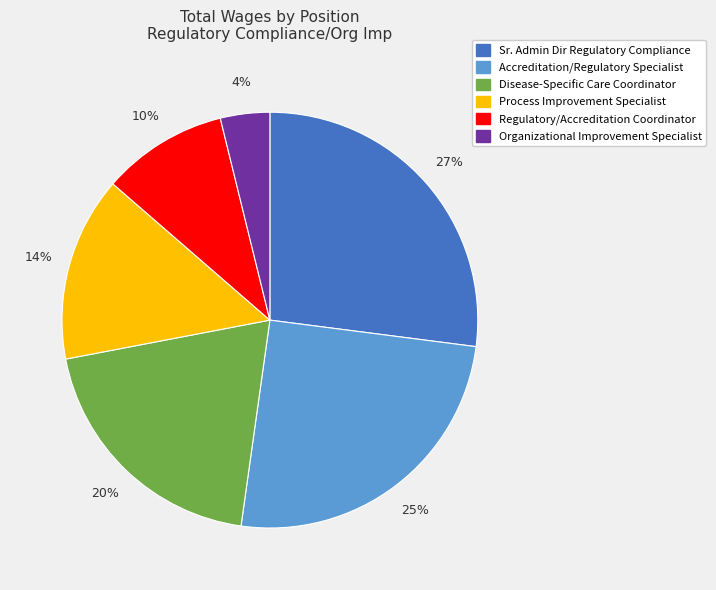

What percentage is the Regulatory/Accreditation Coordinator slice, to the nearest percent?

10%